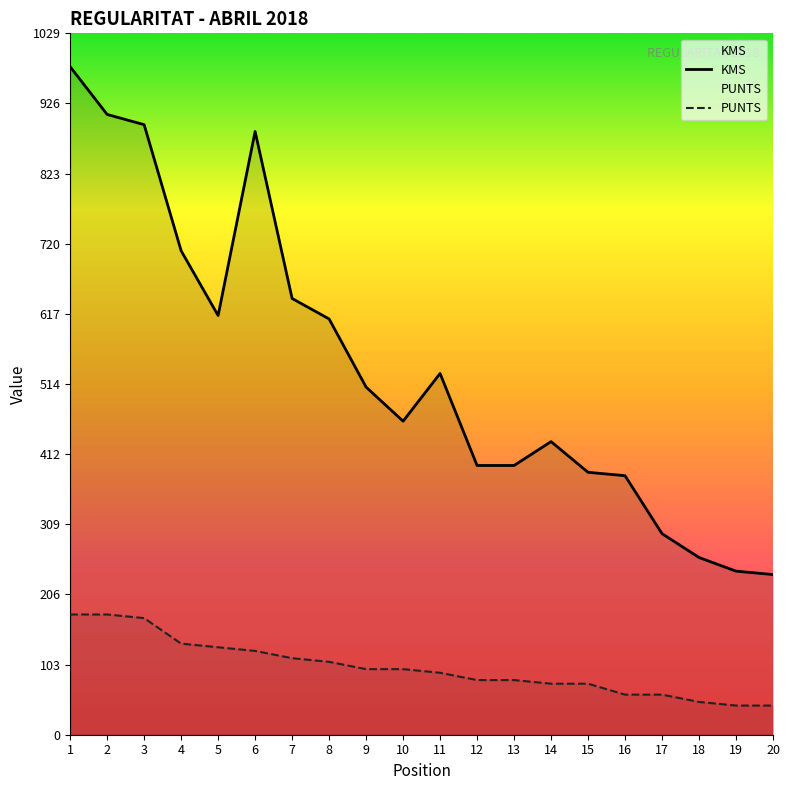

What is the value of the PUNTS point at the 18th from the left?

48.1